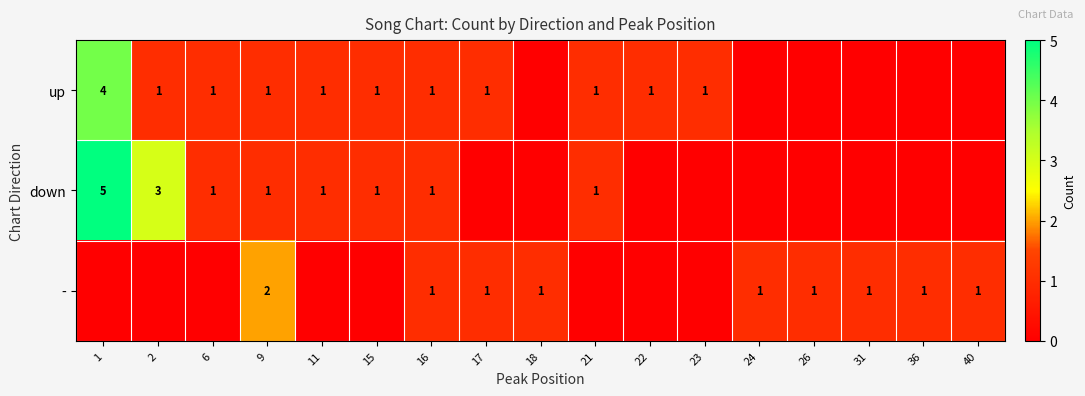

The down series shows 0 at 21. True or false?

False